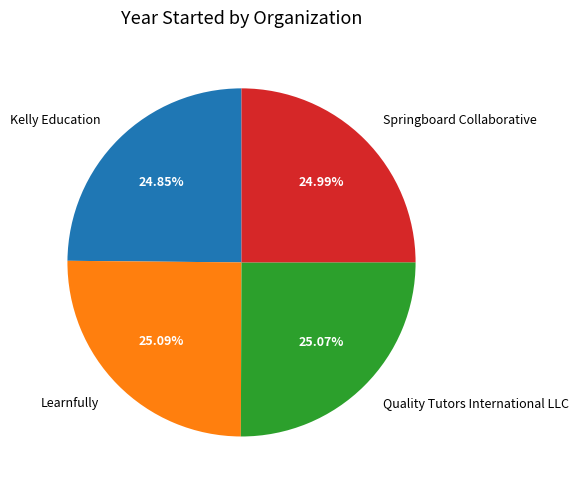

What is the ratio of the value at Kelly Education to the value at Springboard Collaborative?

1.0